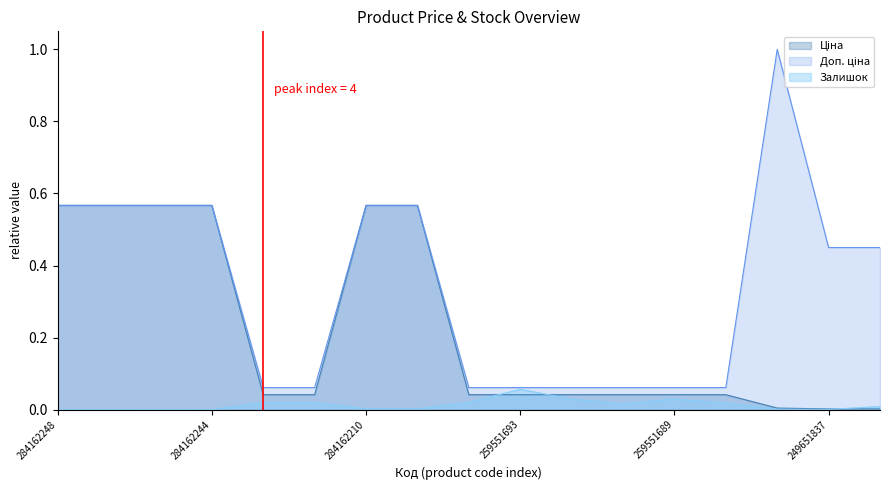

True or false: Доп. ціна has more than 2 interior local peaks.

False